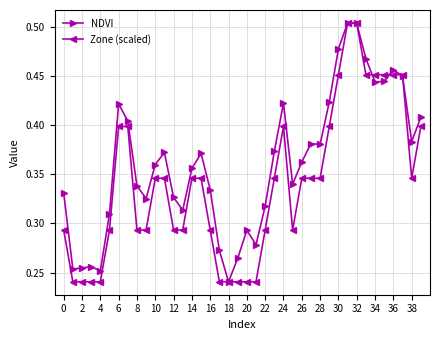

How many lines are shown in the chart?

2